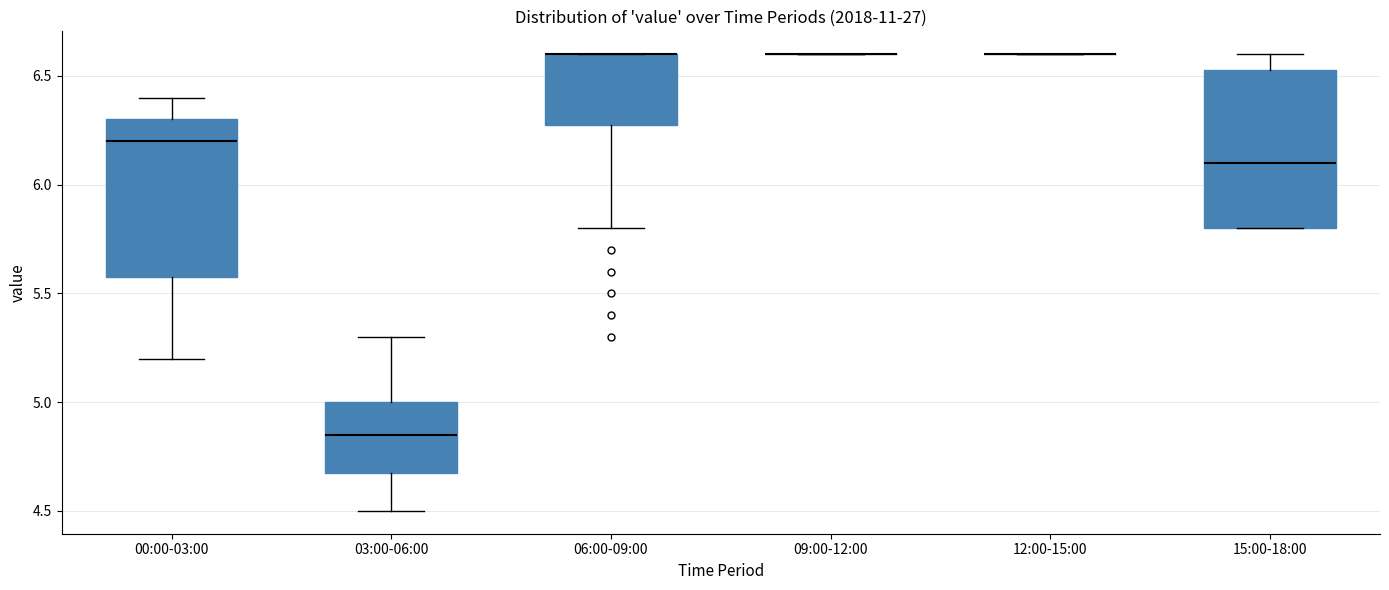

Reading left to right, read every box against the y-axis: the position of its median line, the range the box covers, and the ends of its whiskers. The values are not printed on the chart, so give them approximately, as read against the axis.

00:00-03:00: median 6.20, box 5.60 to 6.30, whiskers 5.20 to 6.40
03:00-06:00: median 4.85, box 4.70 to 5.00, whiskers 4.50 to 5.30
06:00-09:00: median 6.60 (drawn on the box's upper edge), box 6.30 to 6.60, whiskers 5.80 to 6.60
09:00-12:00: box collapsed to a line at 6.60, whiskers 6.60 to 6.60
12:00-15:00: box collapsed to a line at 6.60, whiskers 6.60 to 6.60
15:00-18:00: median 6.10, box 5.80 to 6.55, whiskers 5.80 to 6.60